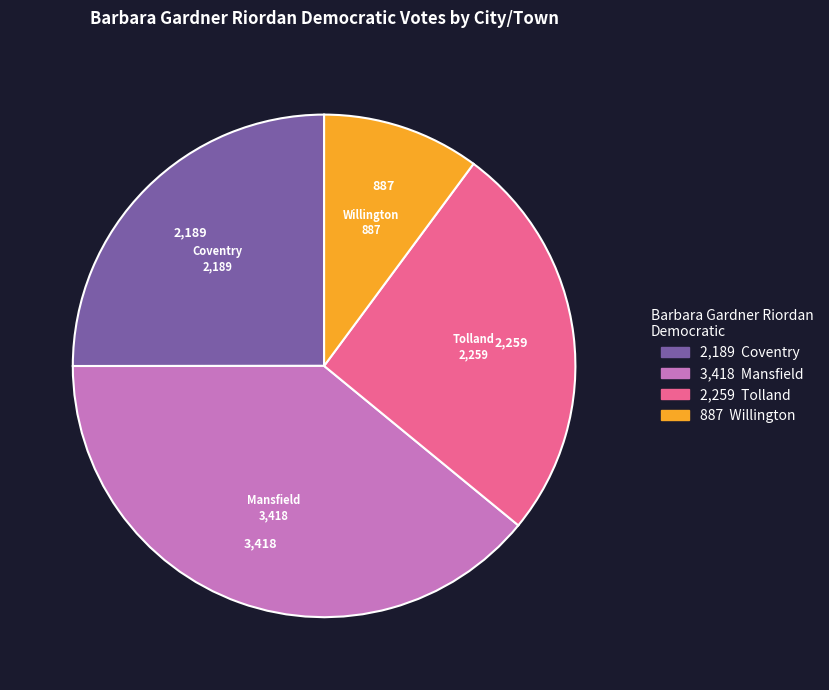

Is there any slice that represents more than half of the pie?

No